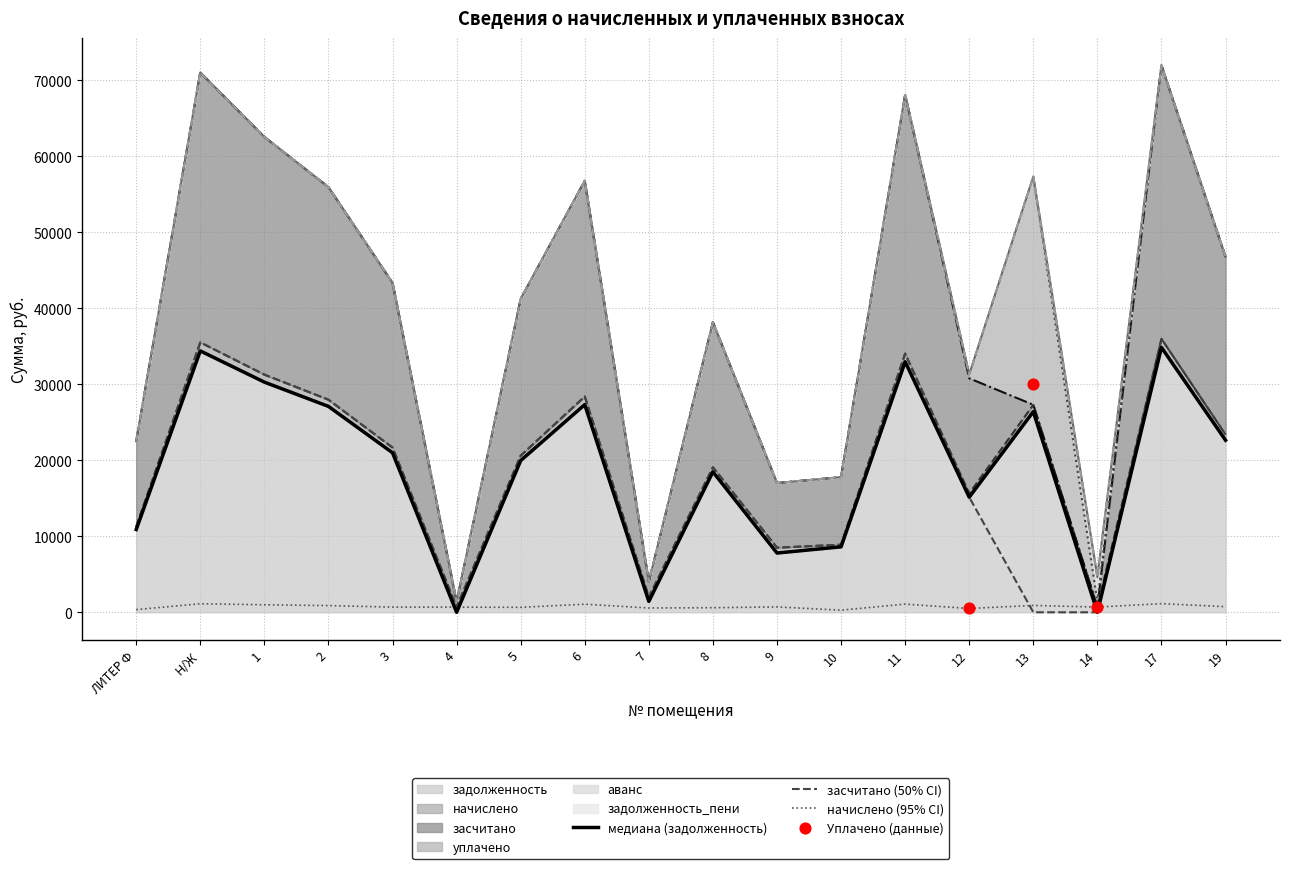

At which category is the sum across all series the highest?

17